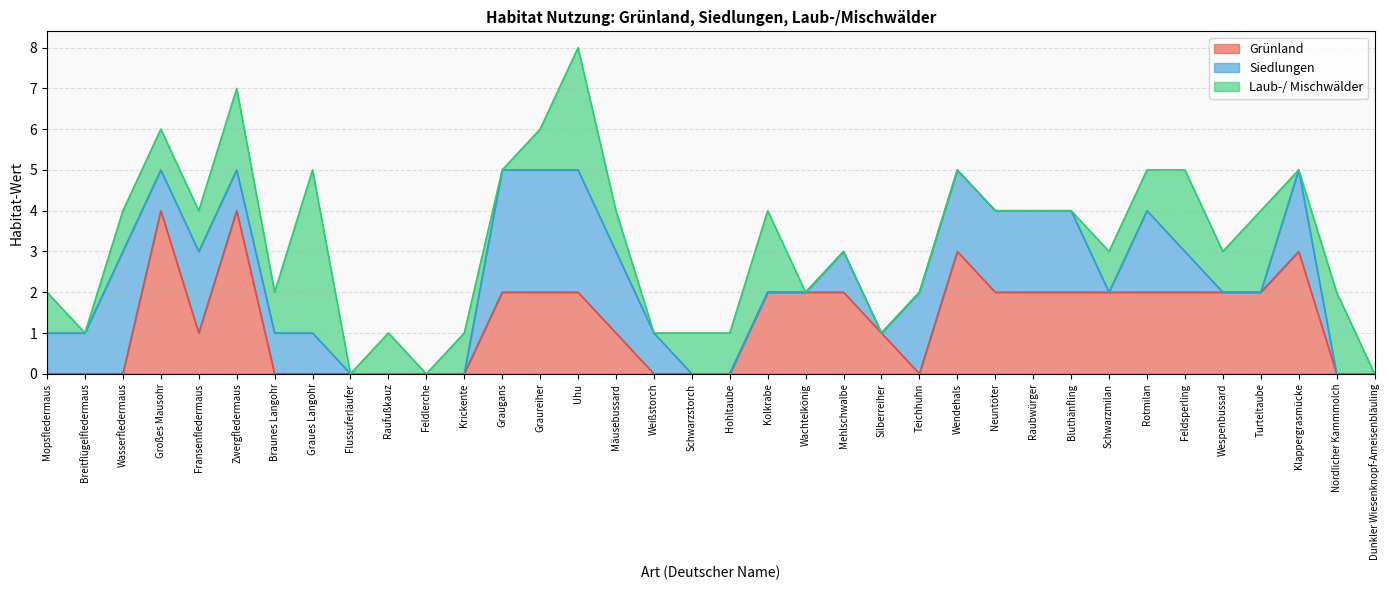

Rank the series at Weißstorch from lowest to highest value.

Grünland, Laub-/ Mischwälder, Siedlungen